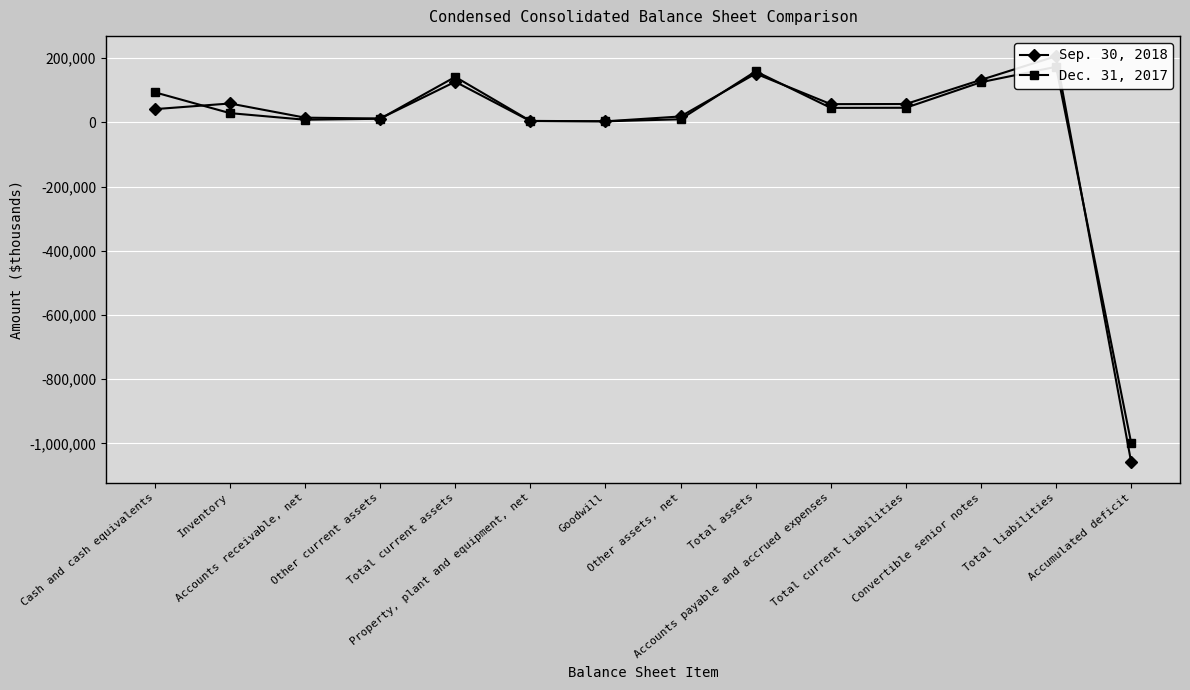

At which category does the chart reach its minimum across all series?

Accumulated deficit